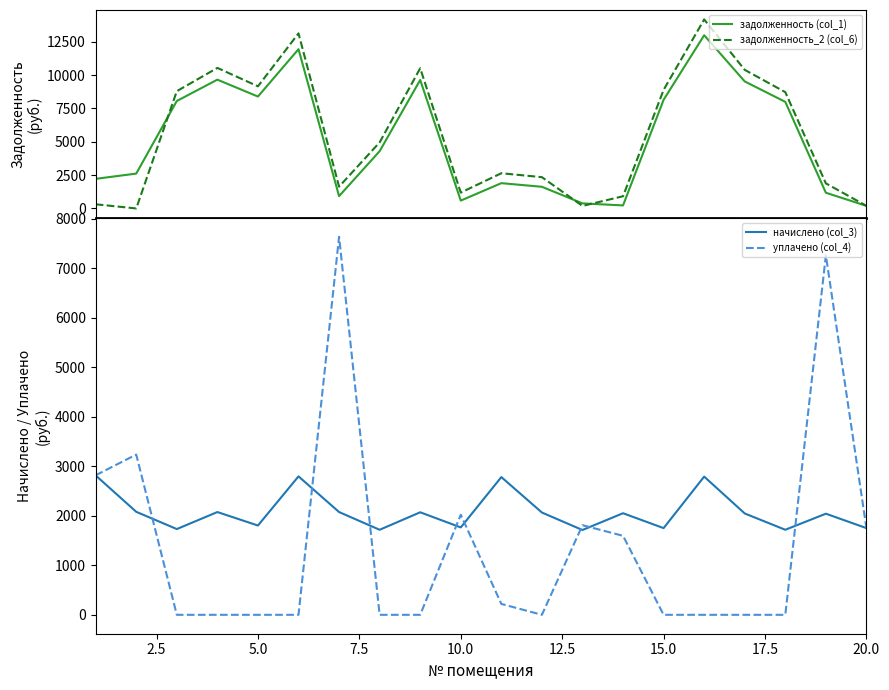

Which series has the largest range (max minus min)?

задолженность_2 (col_6)